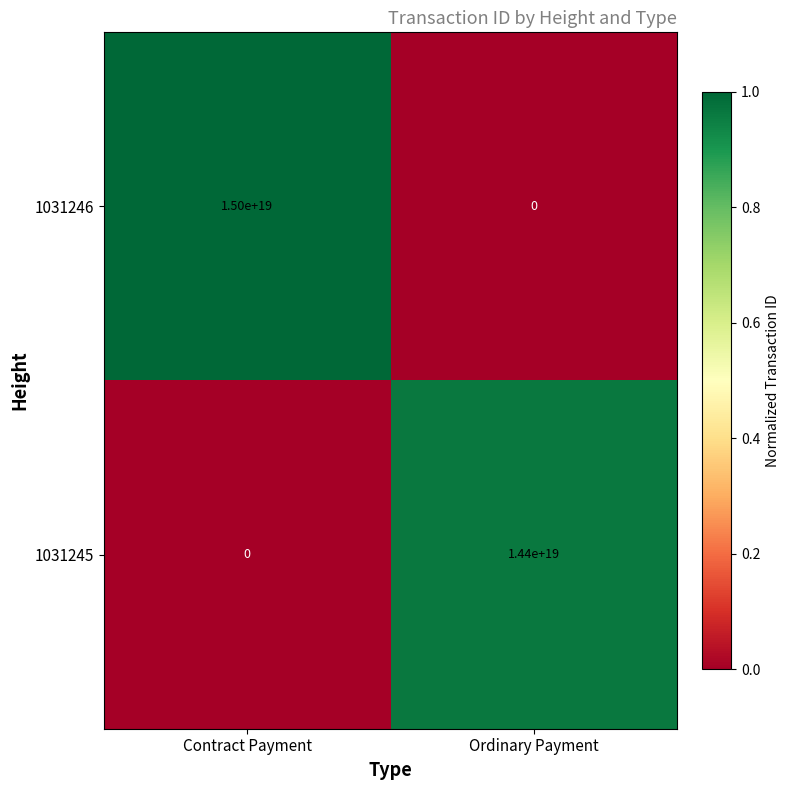

List the series in order of their peak value, highest first.

1031246, 1031245